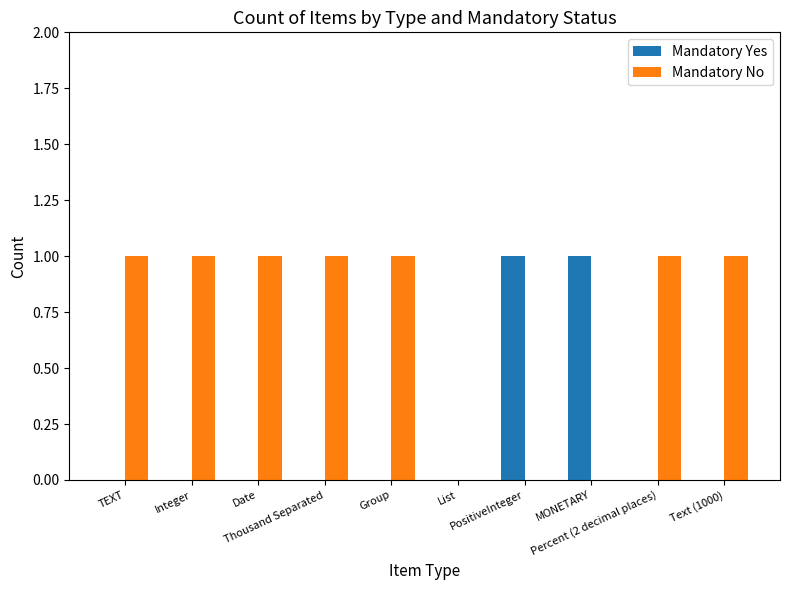

What is the sum of the Mandatory No values at Percent (2 decimal places) and List?

1